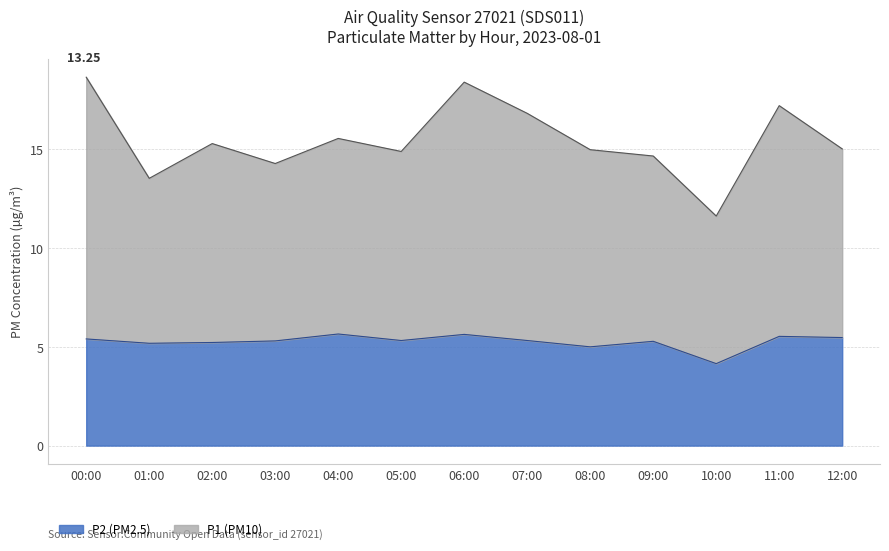

List the series in order of their peak value, lowest first.

P2_raw_sample, P1_raw_sample